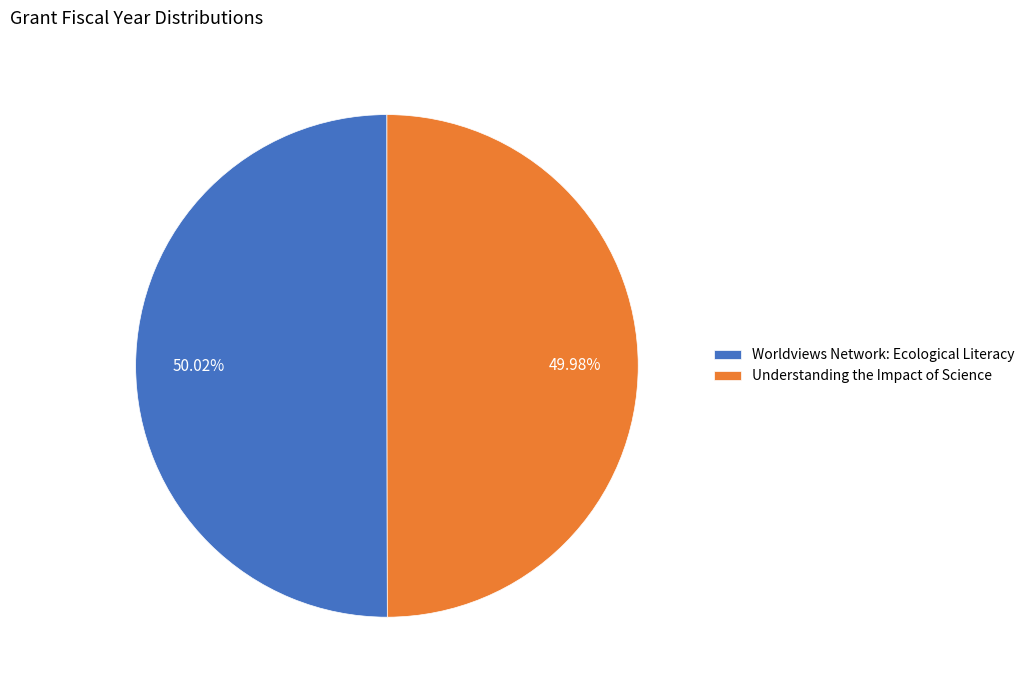

How much of the chart is everything except Worldviews Network: Ecological Literacy?

50.0%